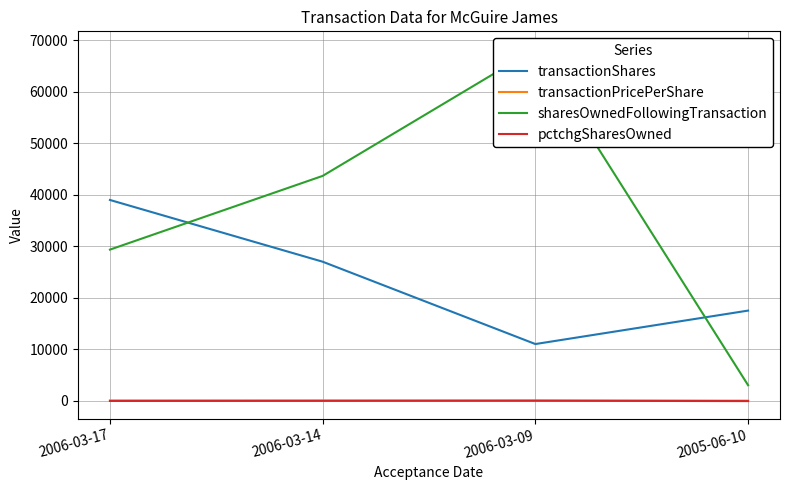

At which category does pctchgSharesOwned reach its first local peak?

2006-03-09